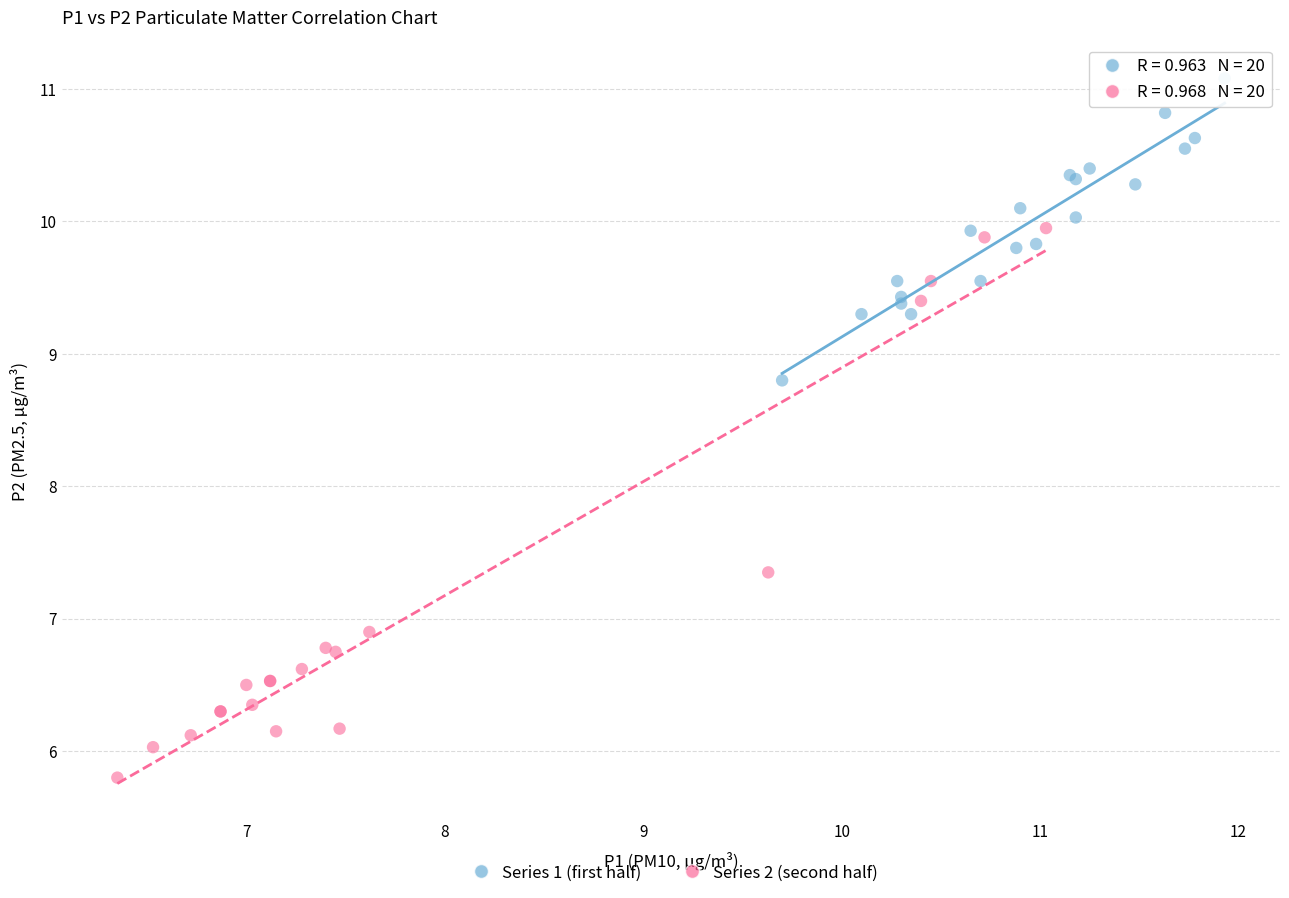

What are all the series names shown in the legend?

Series 1 (first half), Series 2 (second half)